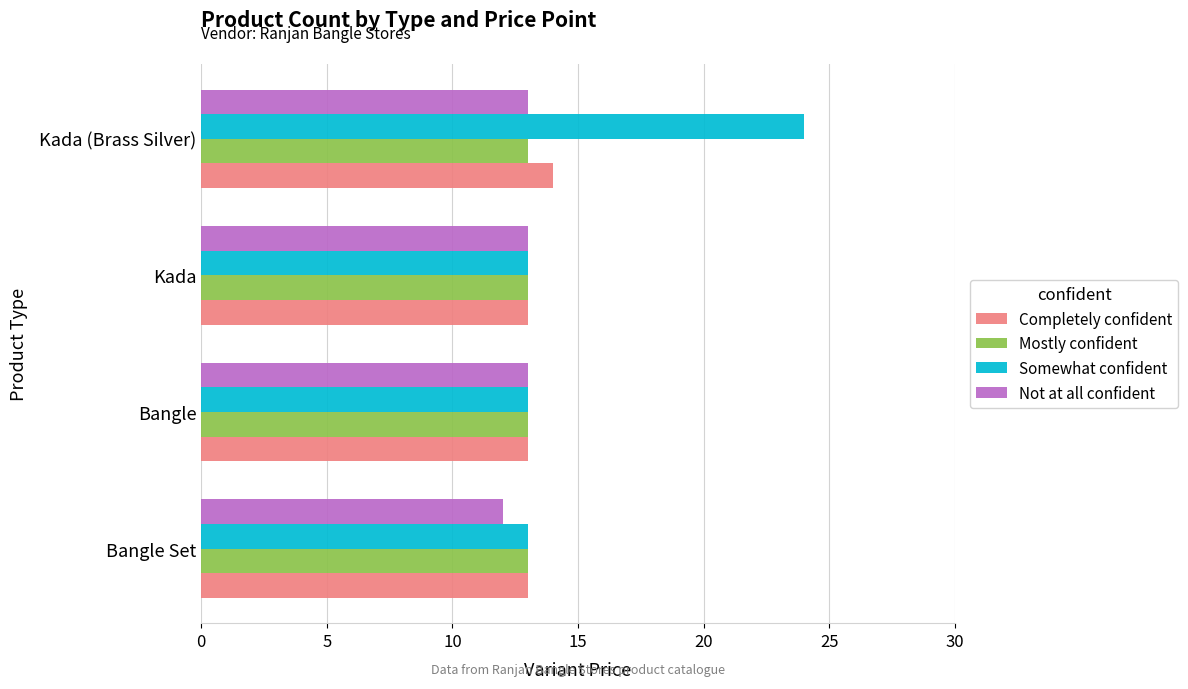

What is the average value of the Somewhat confident series?

16